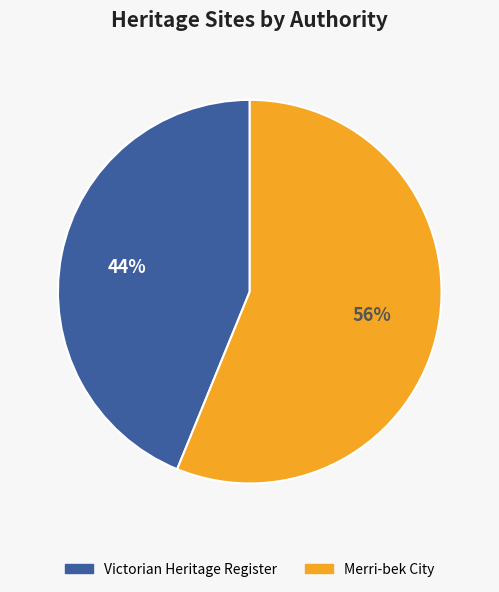

To the nearest percent, what is the average slice percentage?

50%